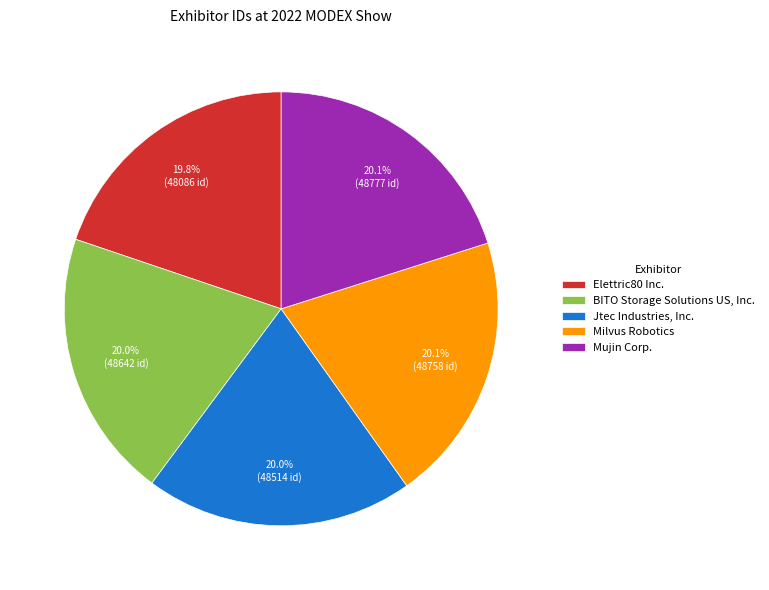

How many slices are in this pie chart?

5